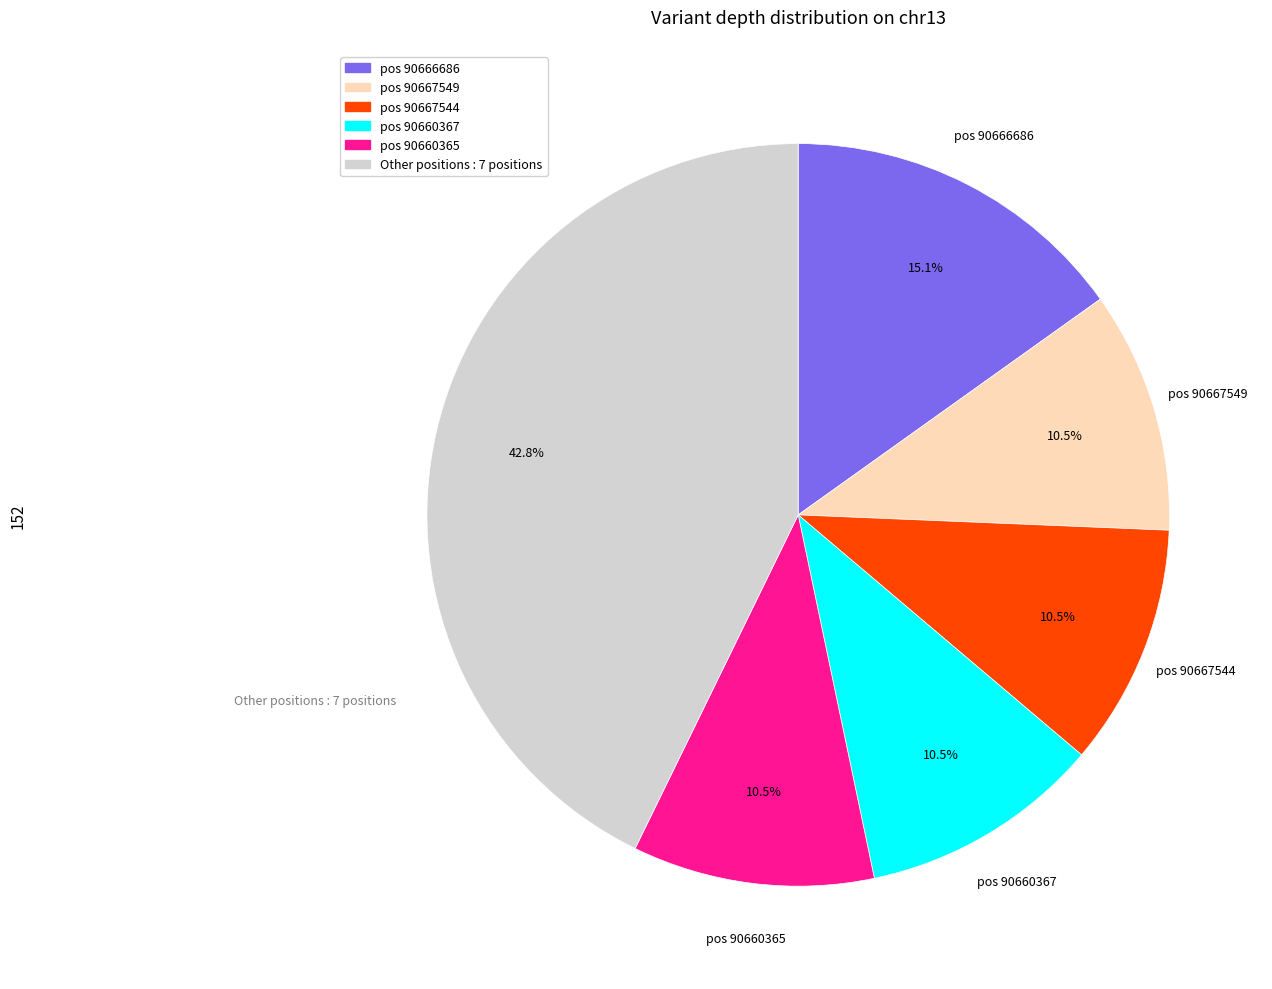

Is there a majority slice in this chart?

No